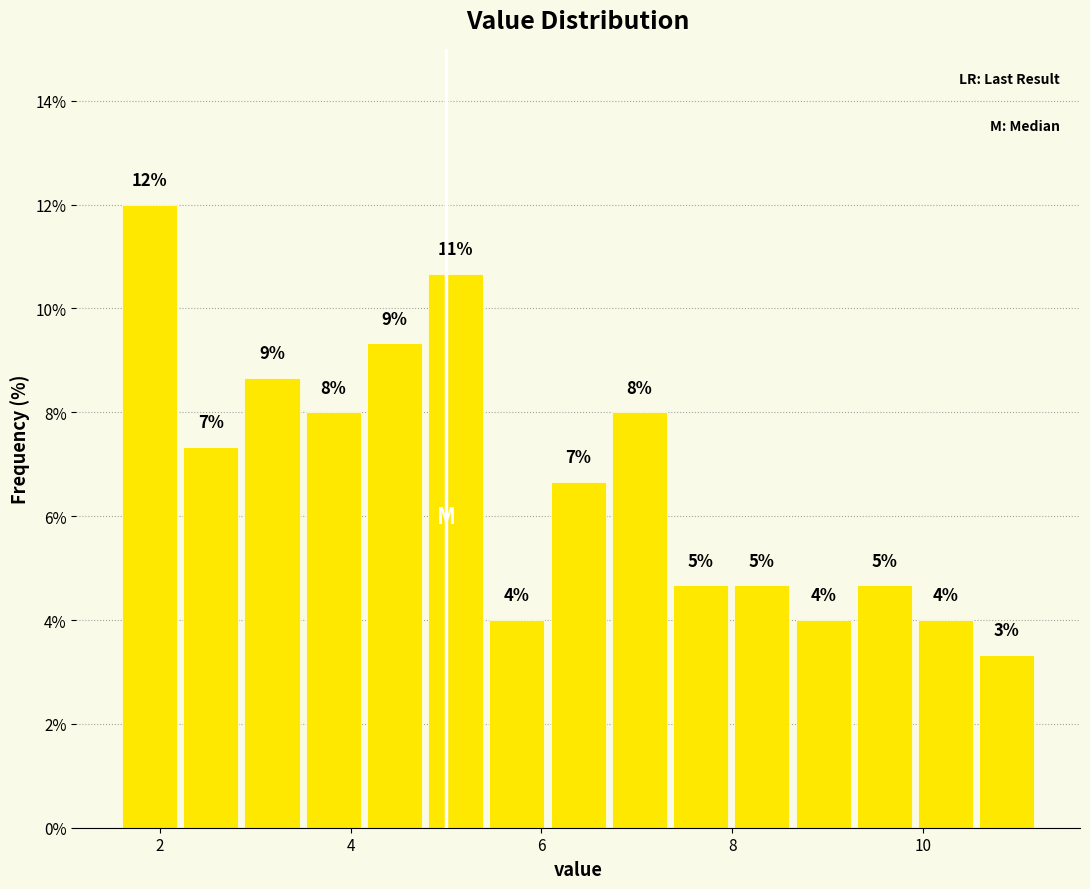

Read against the x-axis, roughly where is the centre of the tallest bar?

1.8